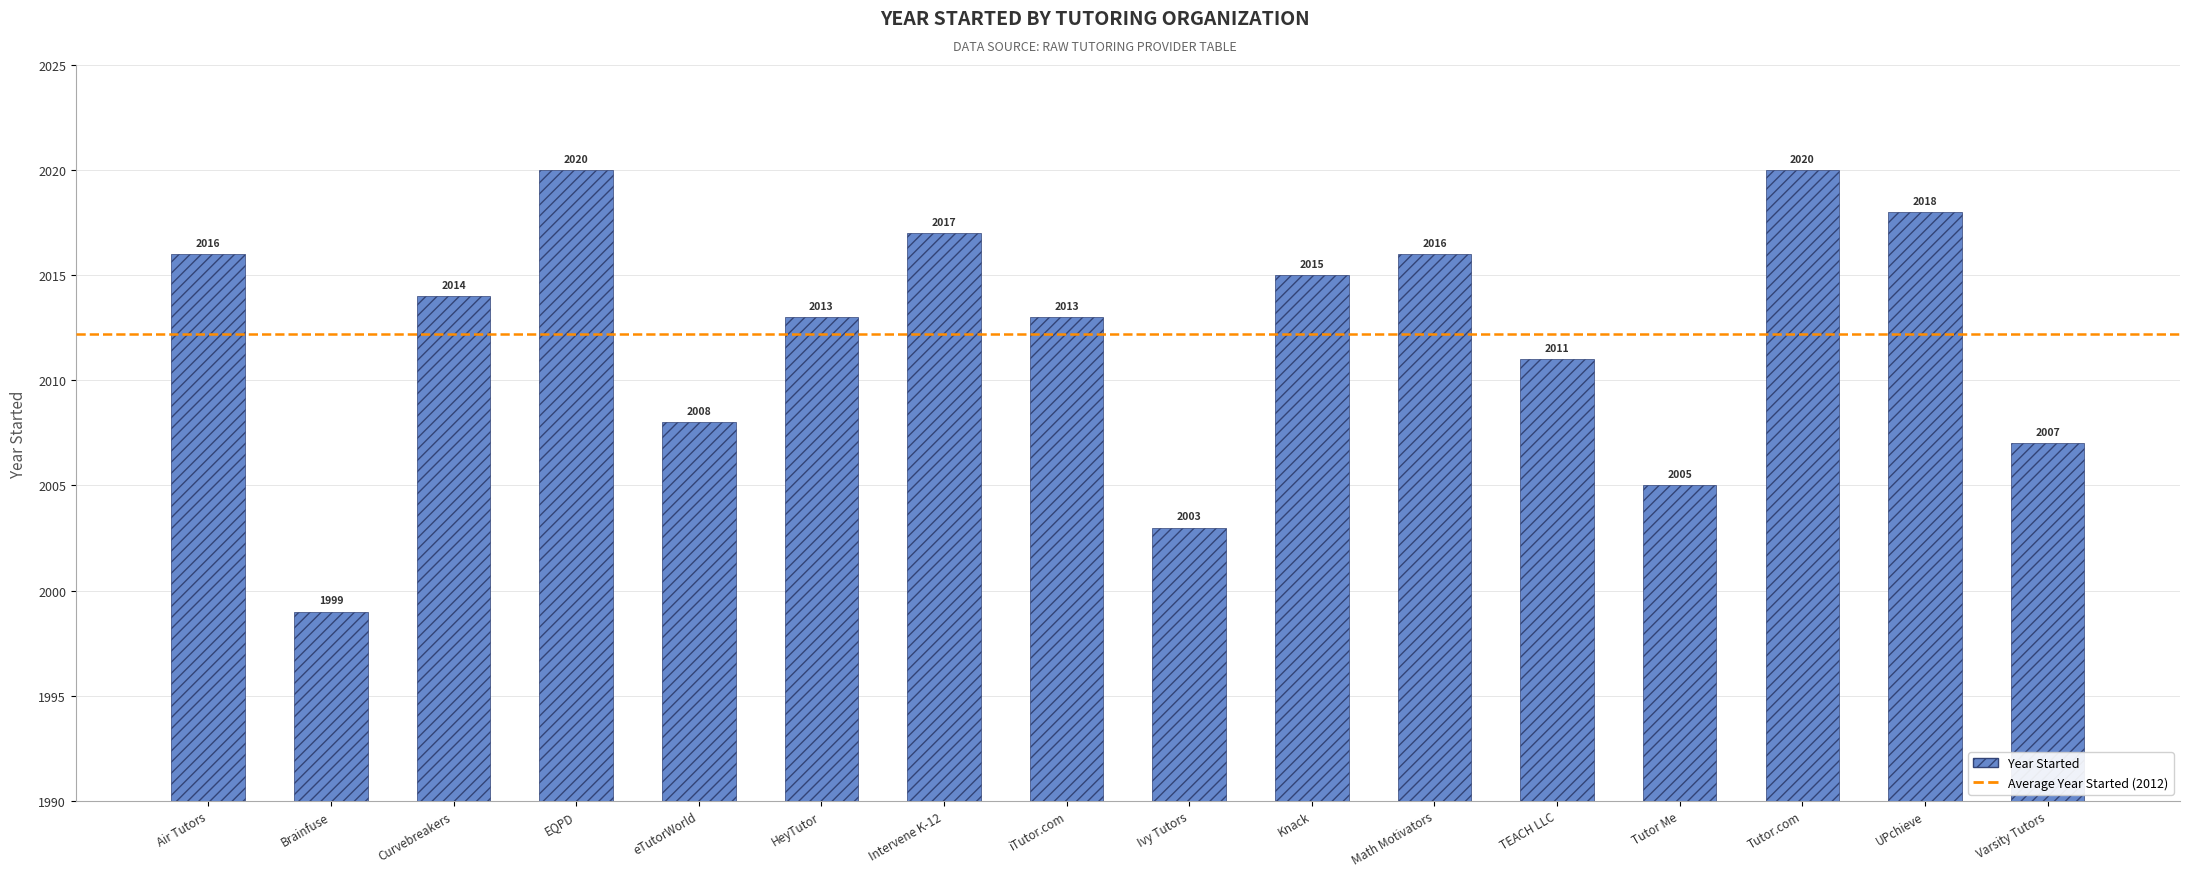

How many categories are shown in the chart?

16